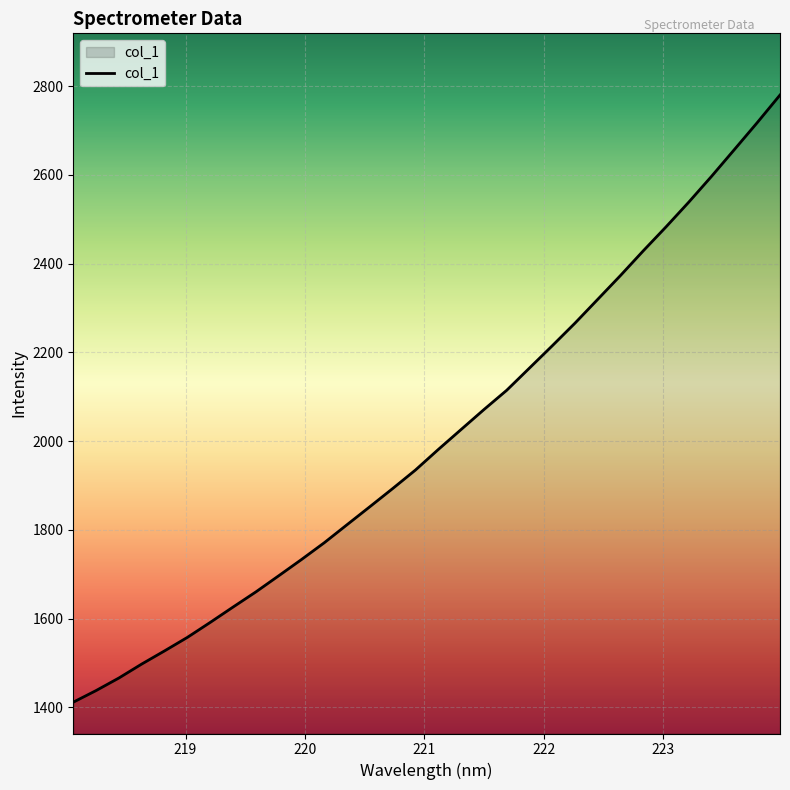

True or false: the data has more than 1 interior local peaks.

False